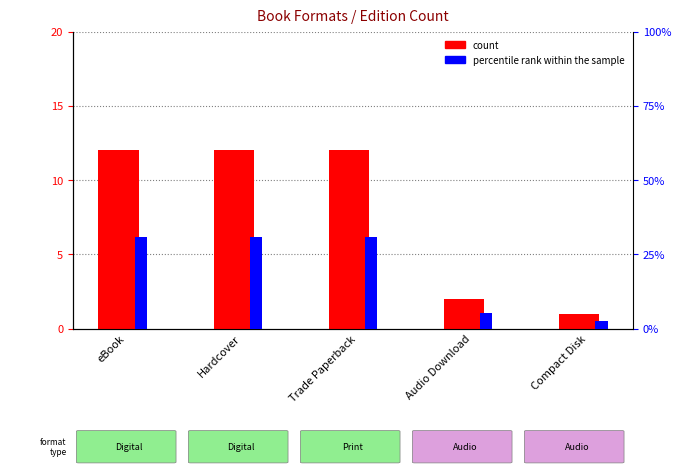

What is the smallest value displayed?

1.0